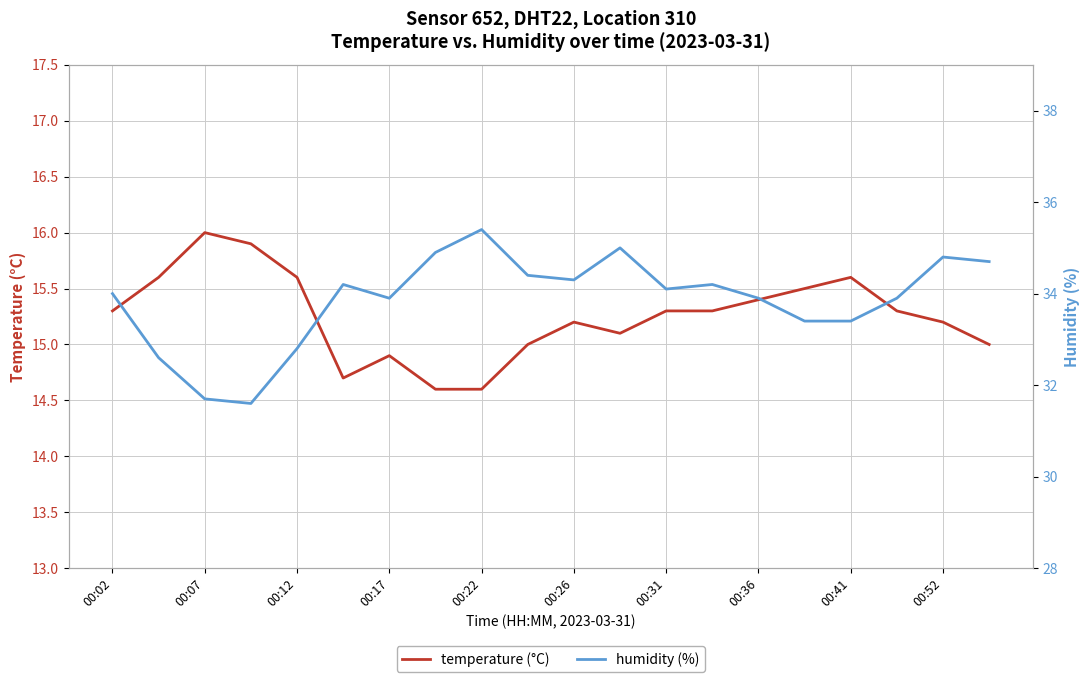

The value of temperature (°C) at 00:26 is 15.2. True or false?

True